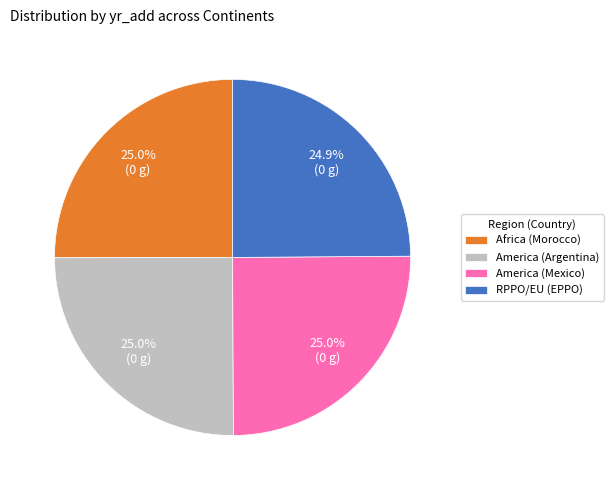

What percentage do America (Argentina) and RPPO/EU (EPPO) together represent?

49.9%